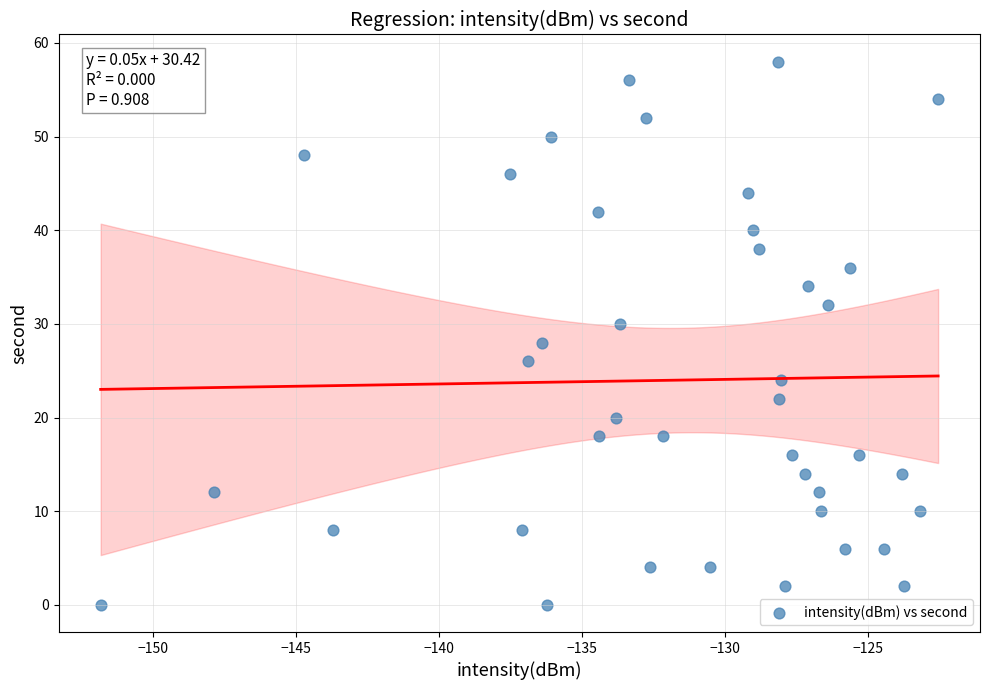

What is the range of Y values (max minus min)?

58